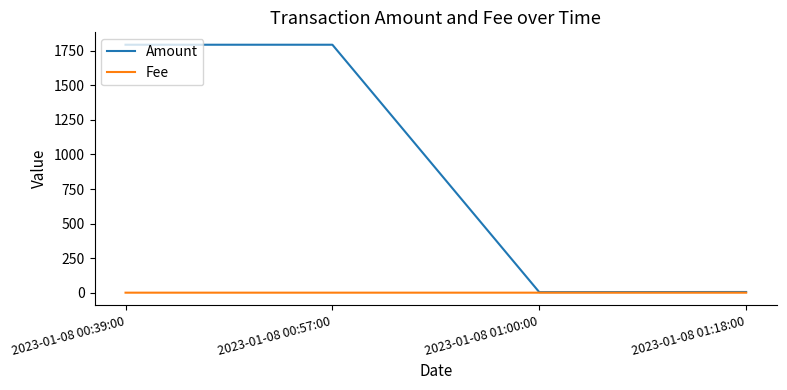

Where is the first local maximum for Amount?

2023-01-08 00:57:00